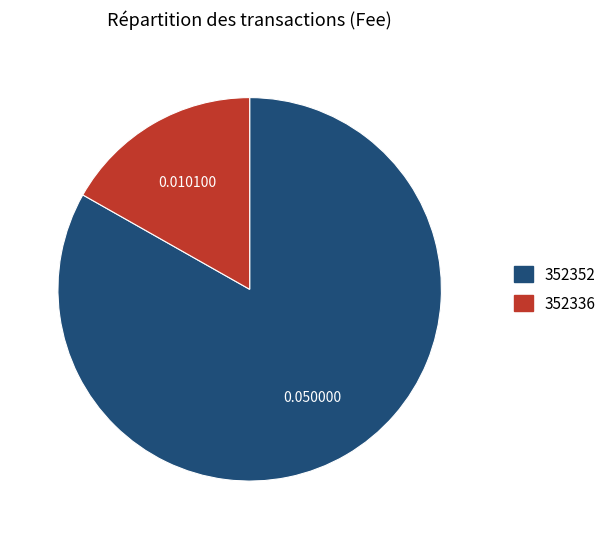

Which category accounts for the majority?

352352